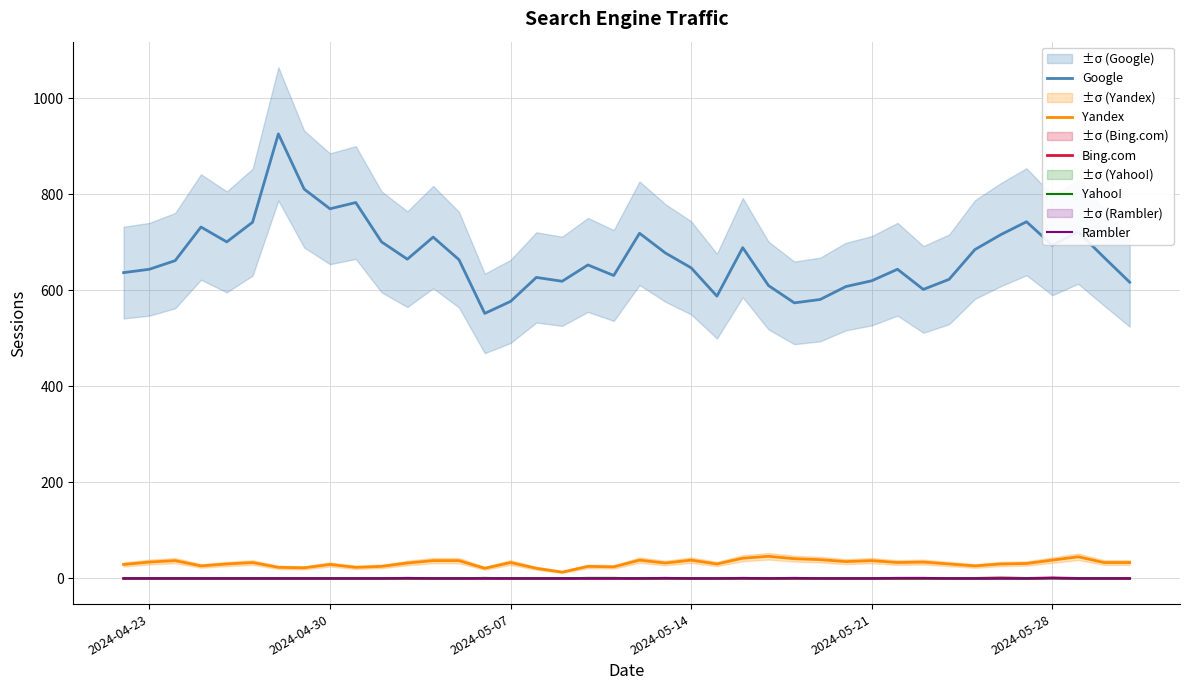

True or false: Google and Yahoo! intersect in this chart.

False